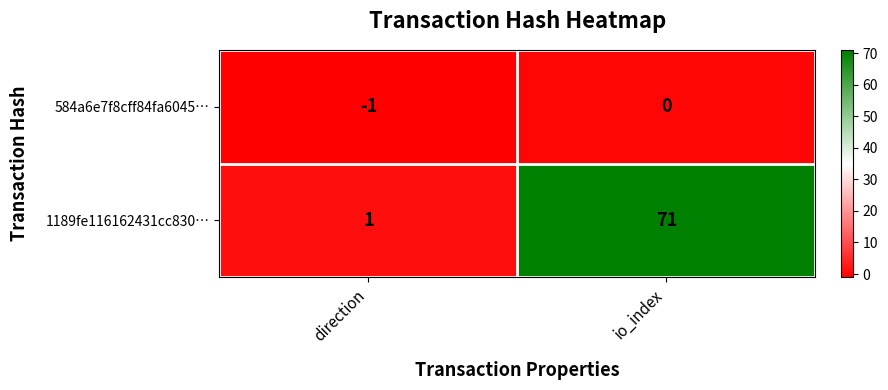

Which series has the largest range (max minus min)?

1189fe116162431cc830…